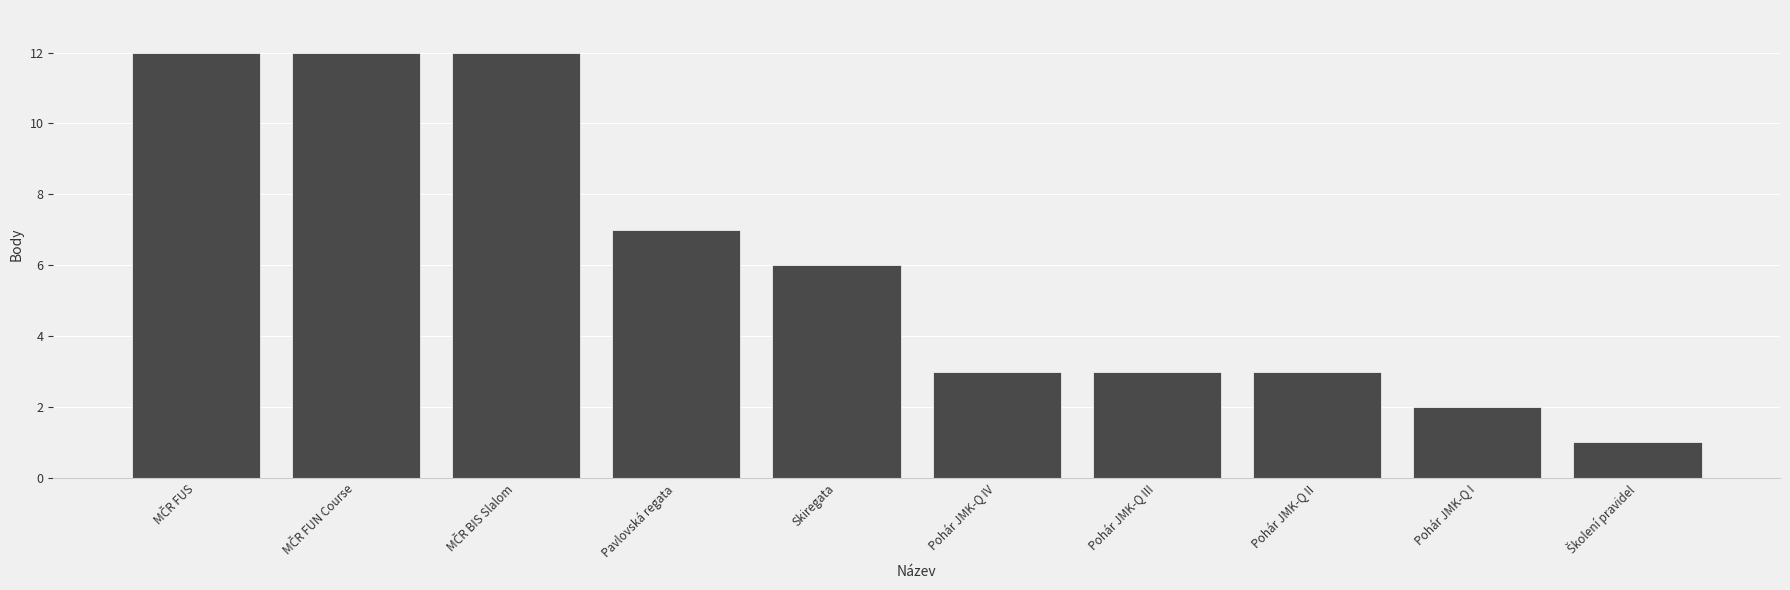

What is the label of the 4th bar from the right?

Pohár JMK-Q III